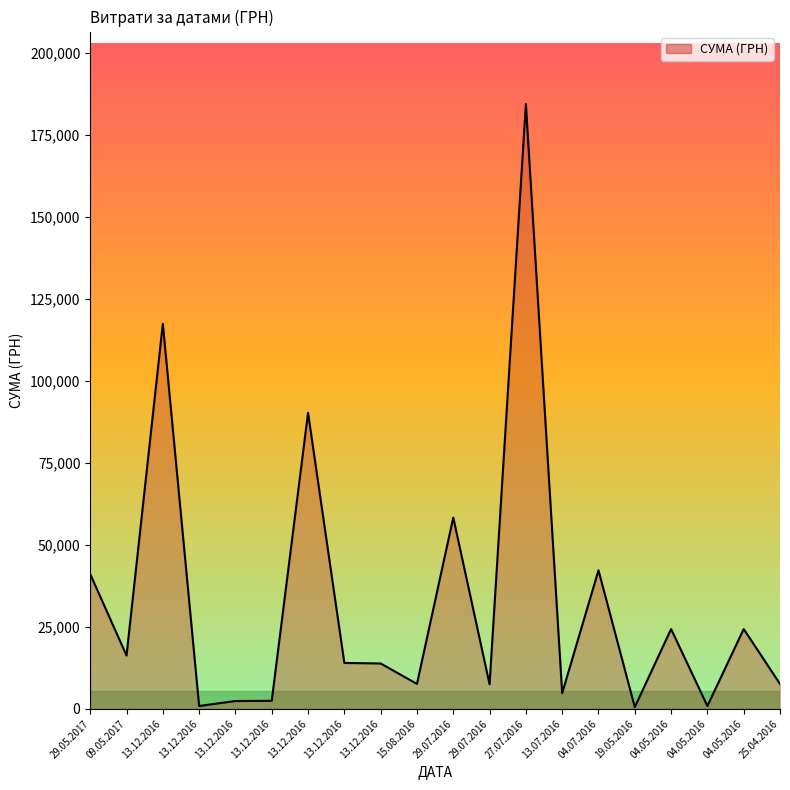

How many lines are shown in the chart?

1